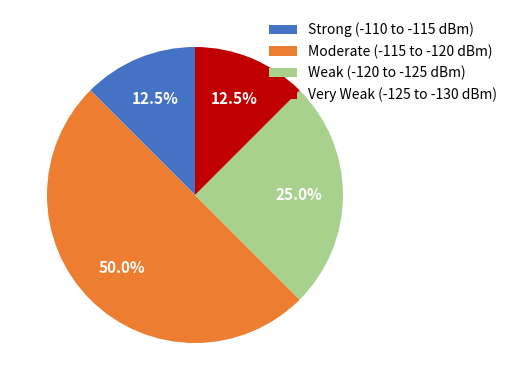

Does Weak (-120 to -125 dBm) represent more than half of the total?

No